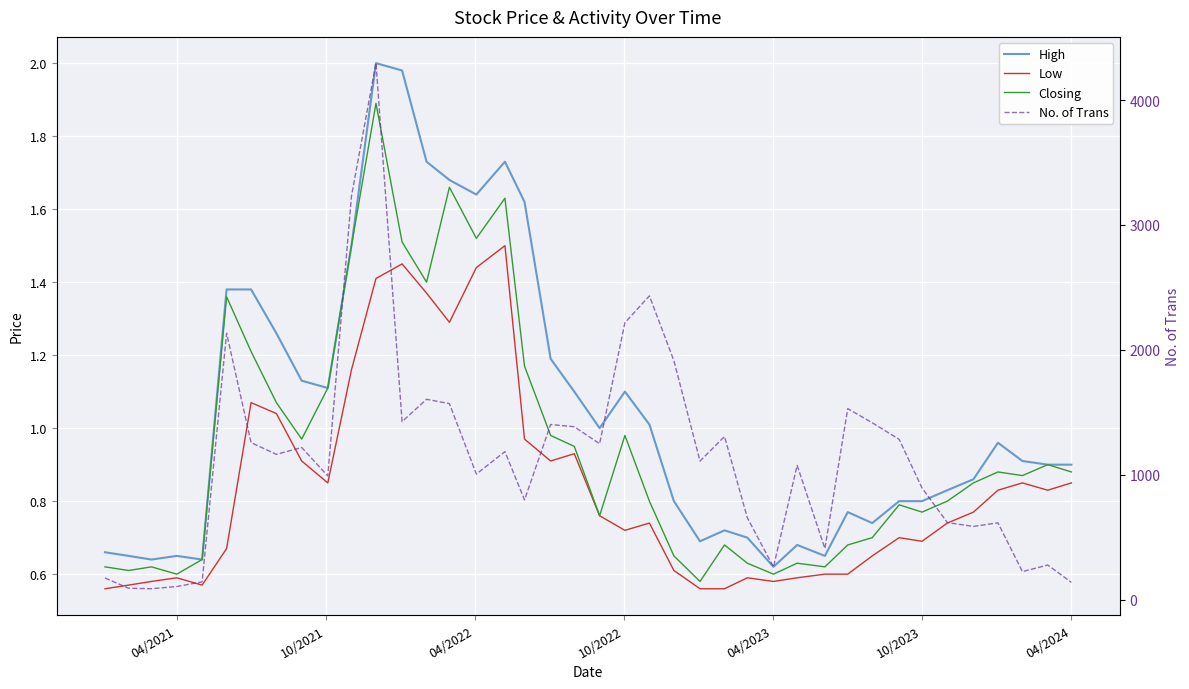

At how many categories does at least one series exceed 267?

32